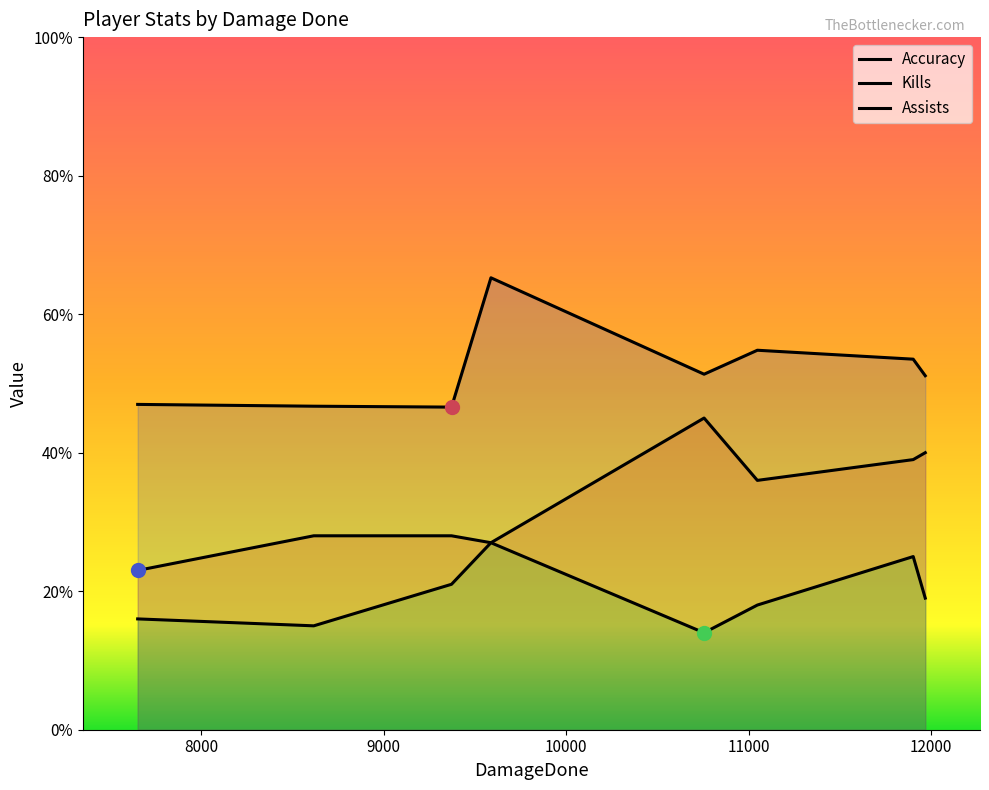

What is the difference between the maximum and minimum values in the Kills series?

22.0